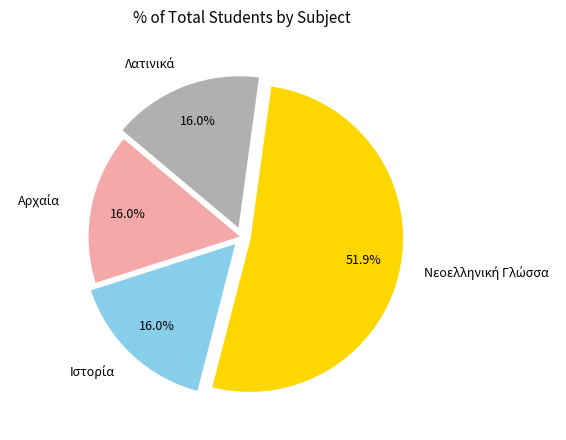

Is there any slice that represents more than half of the pie?

Yes